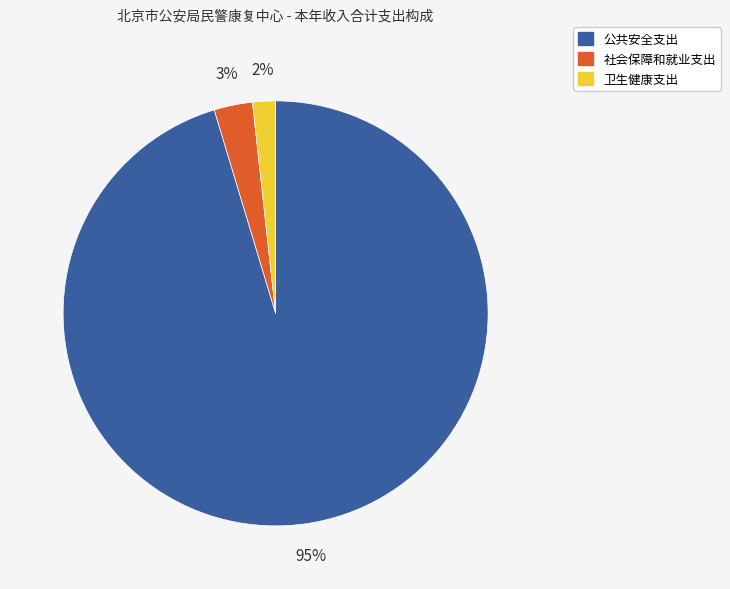

Does any single category account for the majority?

Yes